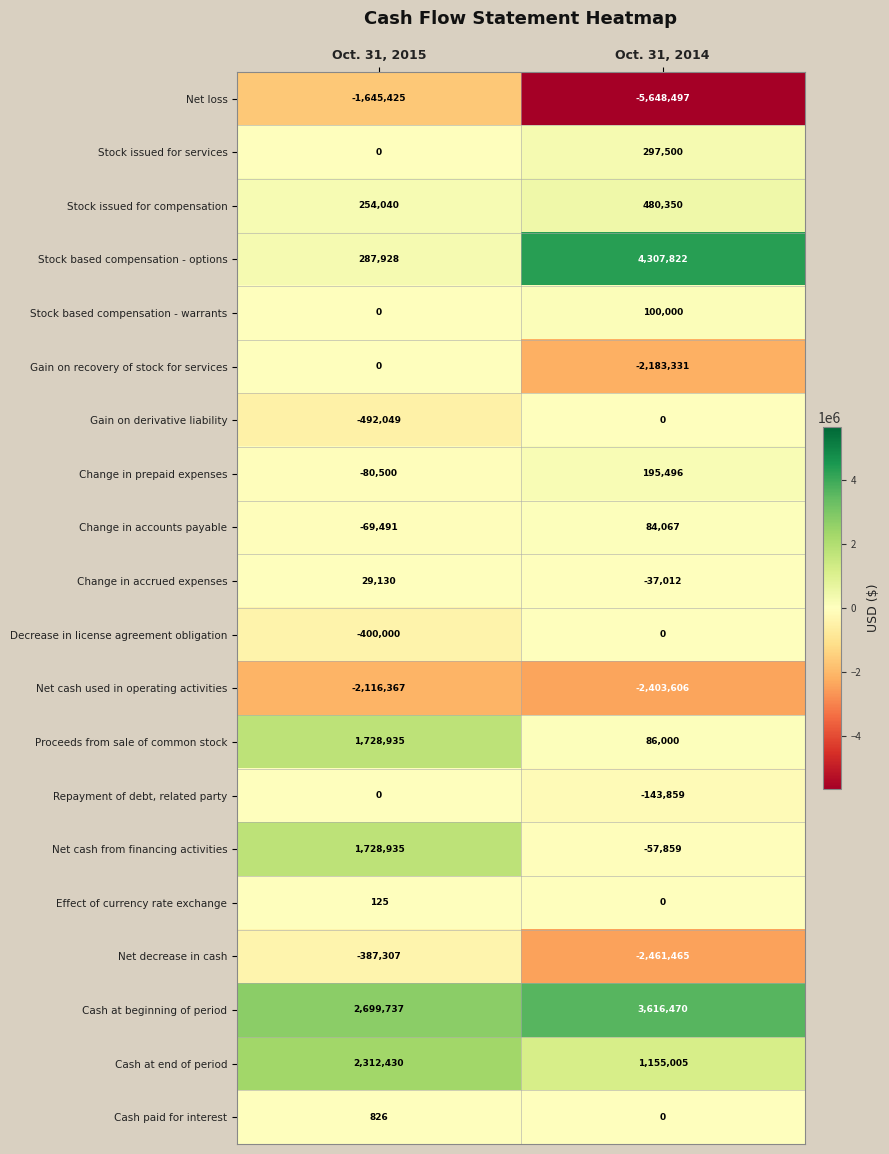

What is the minimum value for Change in accrued expenses?

-37012